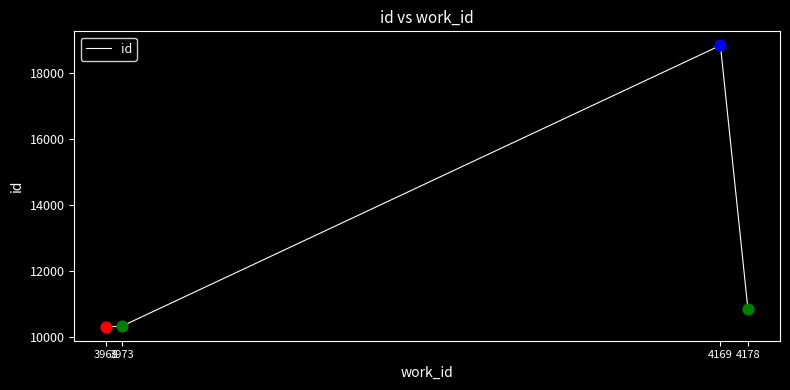

What is the change in value from 3968 to 4178?

+536